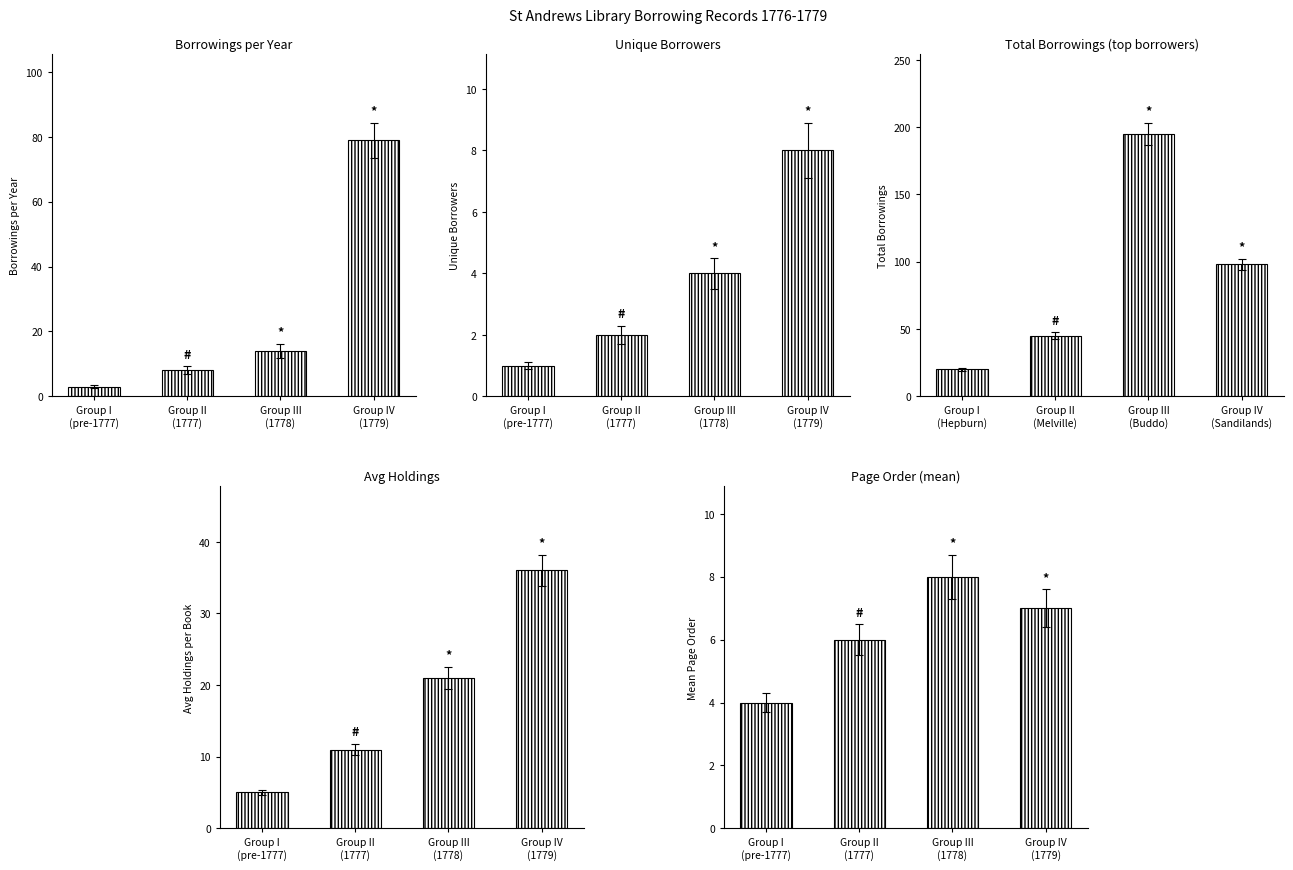

The Avg Holdings series shows 2 at Group I
(pre-1777). True or false?

False